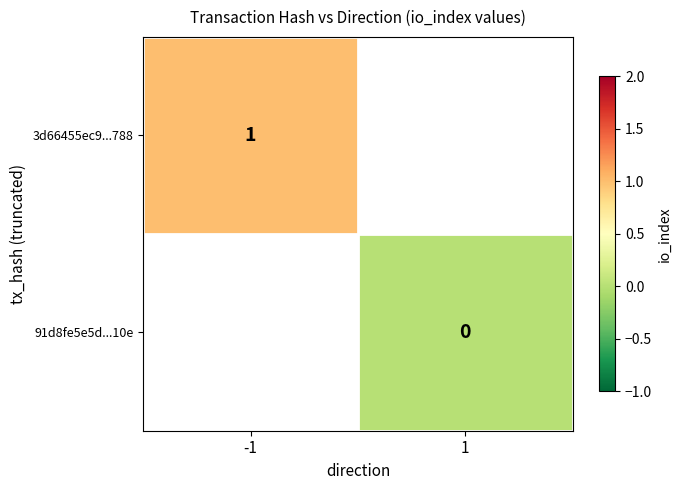

Is the value of 3d66455ec9...788 at 1 greater than the value of 91d8fe5e5d...10e at 1?

No